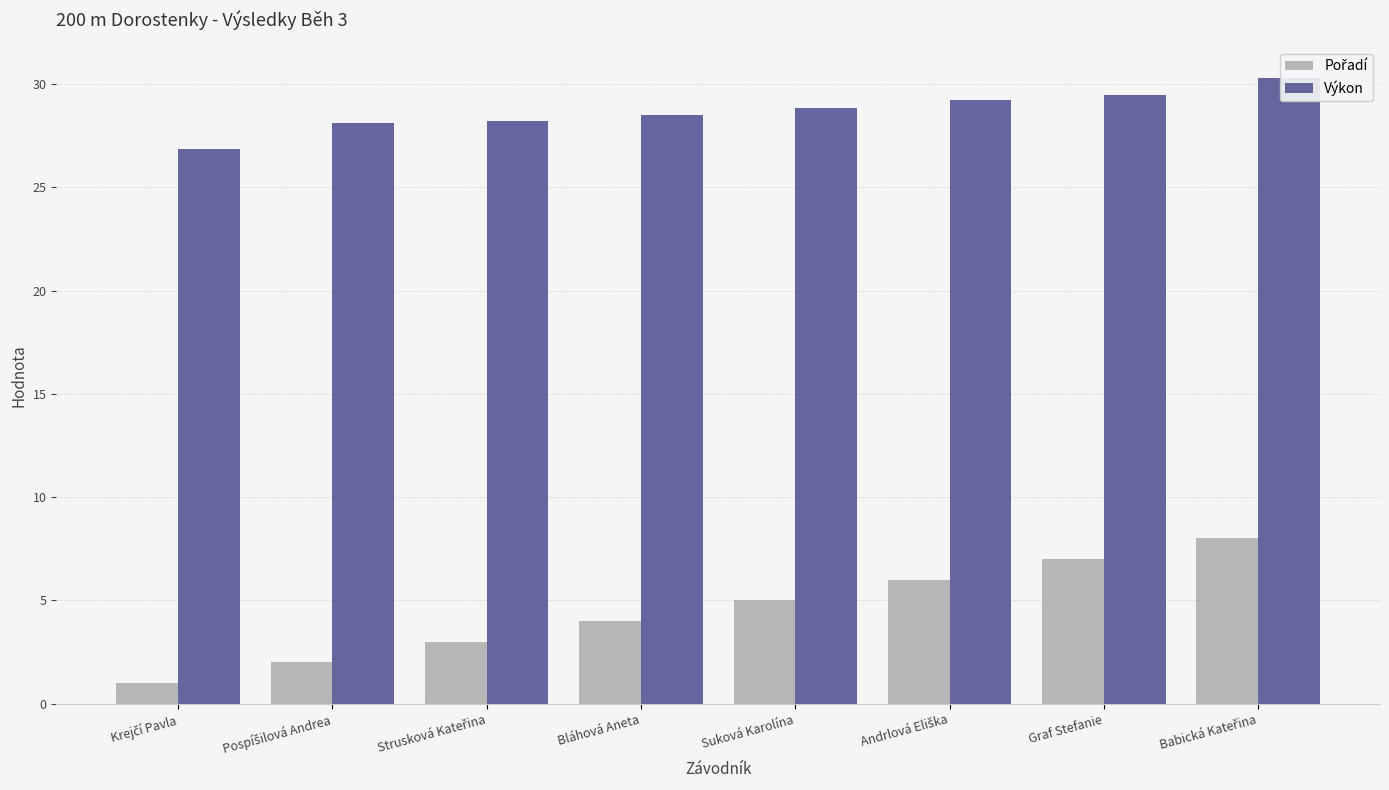

What is the greatest value displayed?

30.3